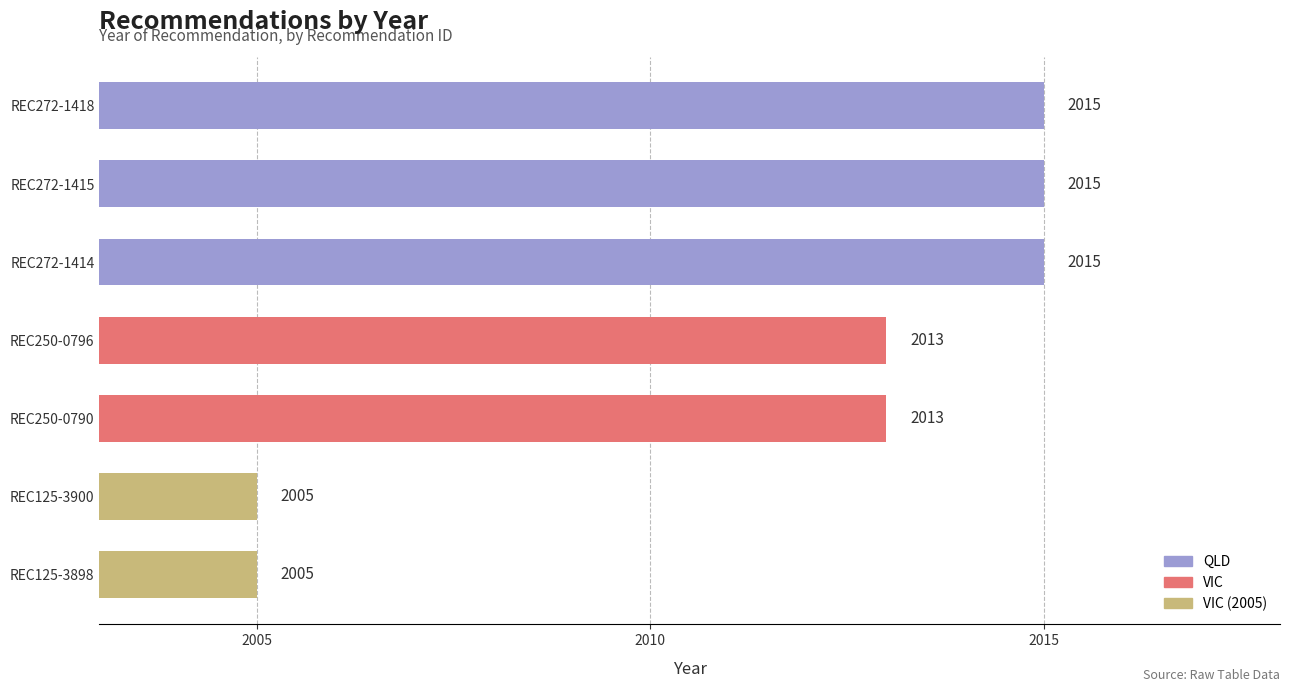

What is the value of the 2nd bar from the top?

2015